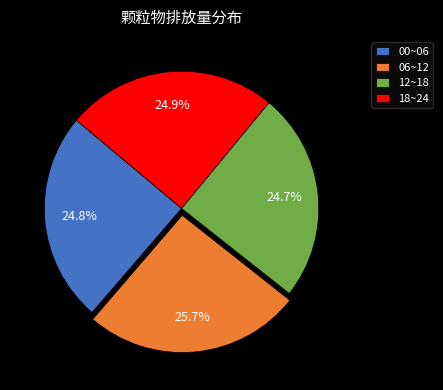

Which slice is the largest?

06~12